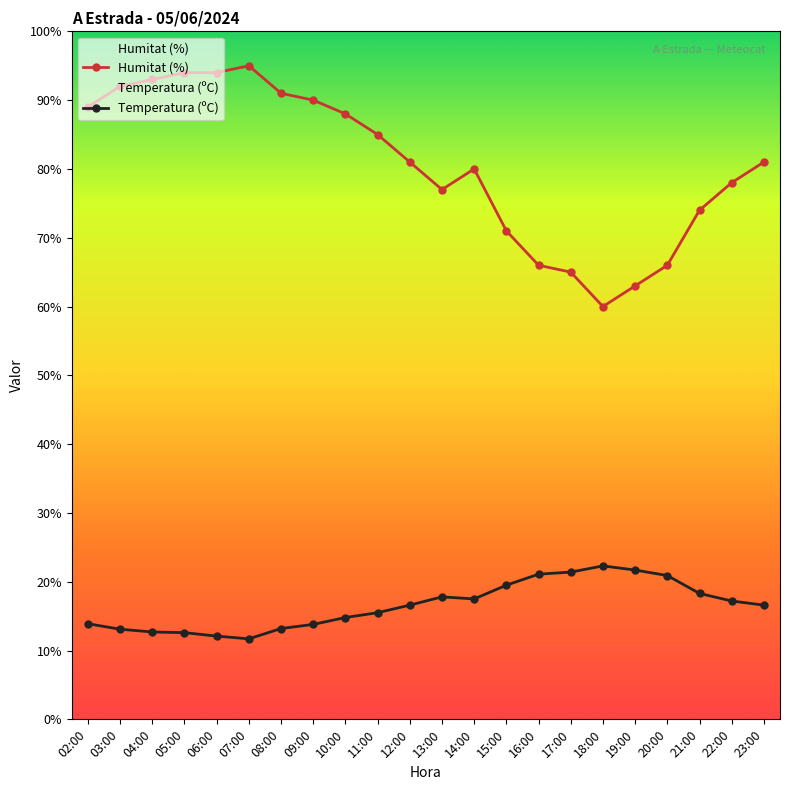

Is this an area chart (filled region under the line)?

No